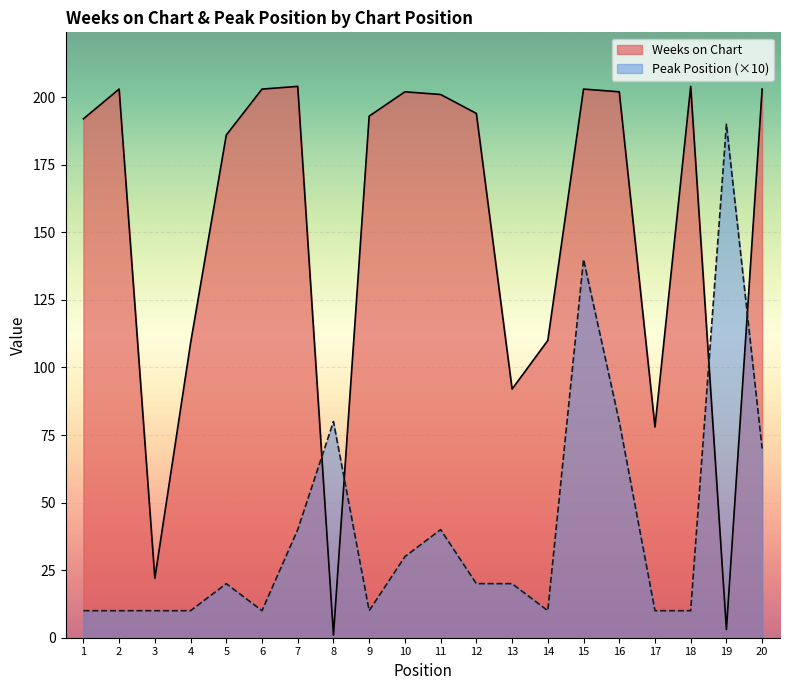

Where is the first local maximum for Peak Position?

5